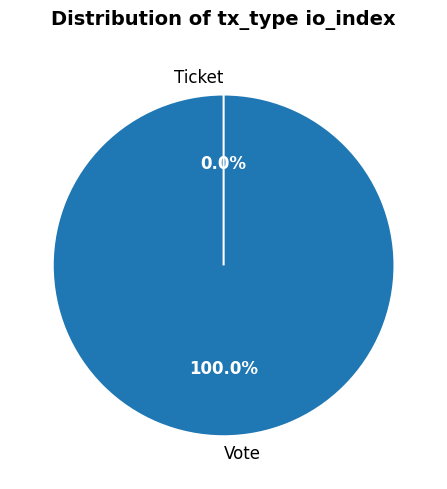

What is the change in value from Vote to Ticket?

-1